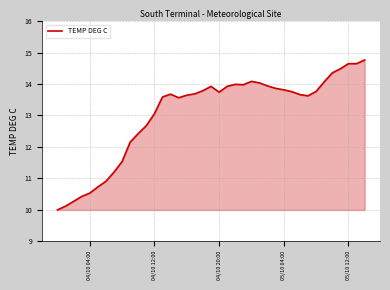

What is the minimum value shown in the chart?

10.0